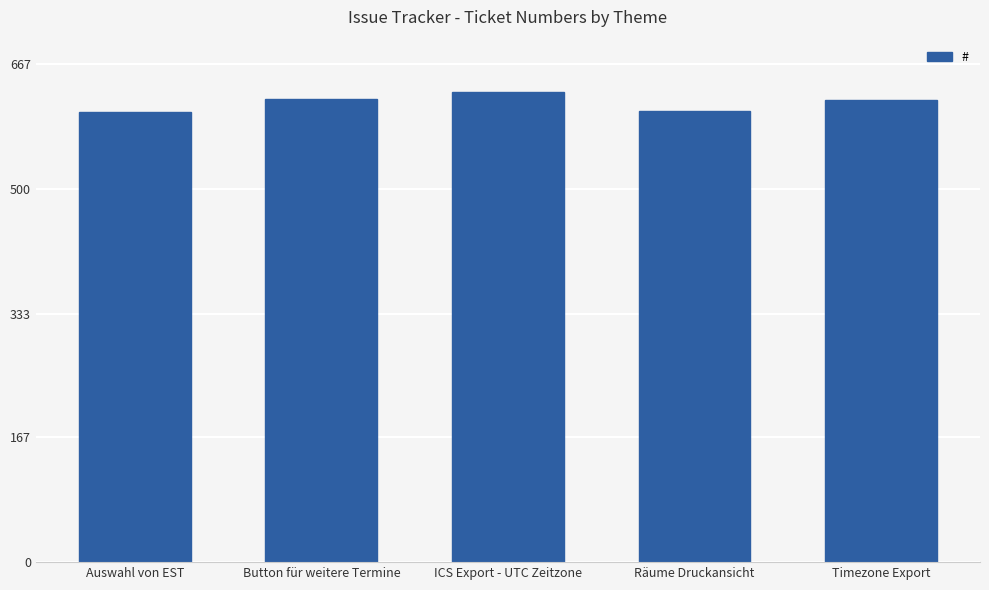

What value does the data have at ICS Export - UTC Zeitzone?

630